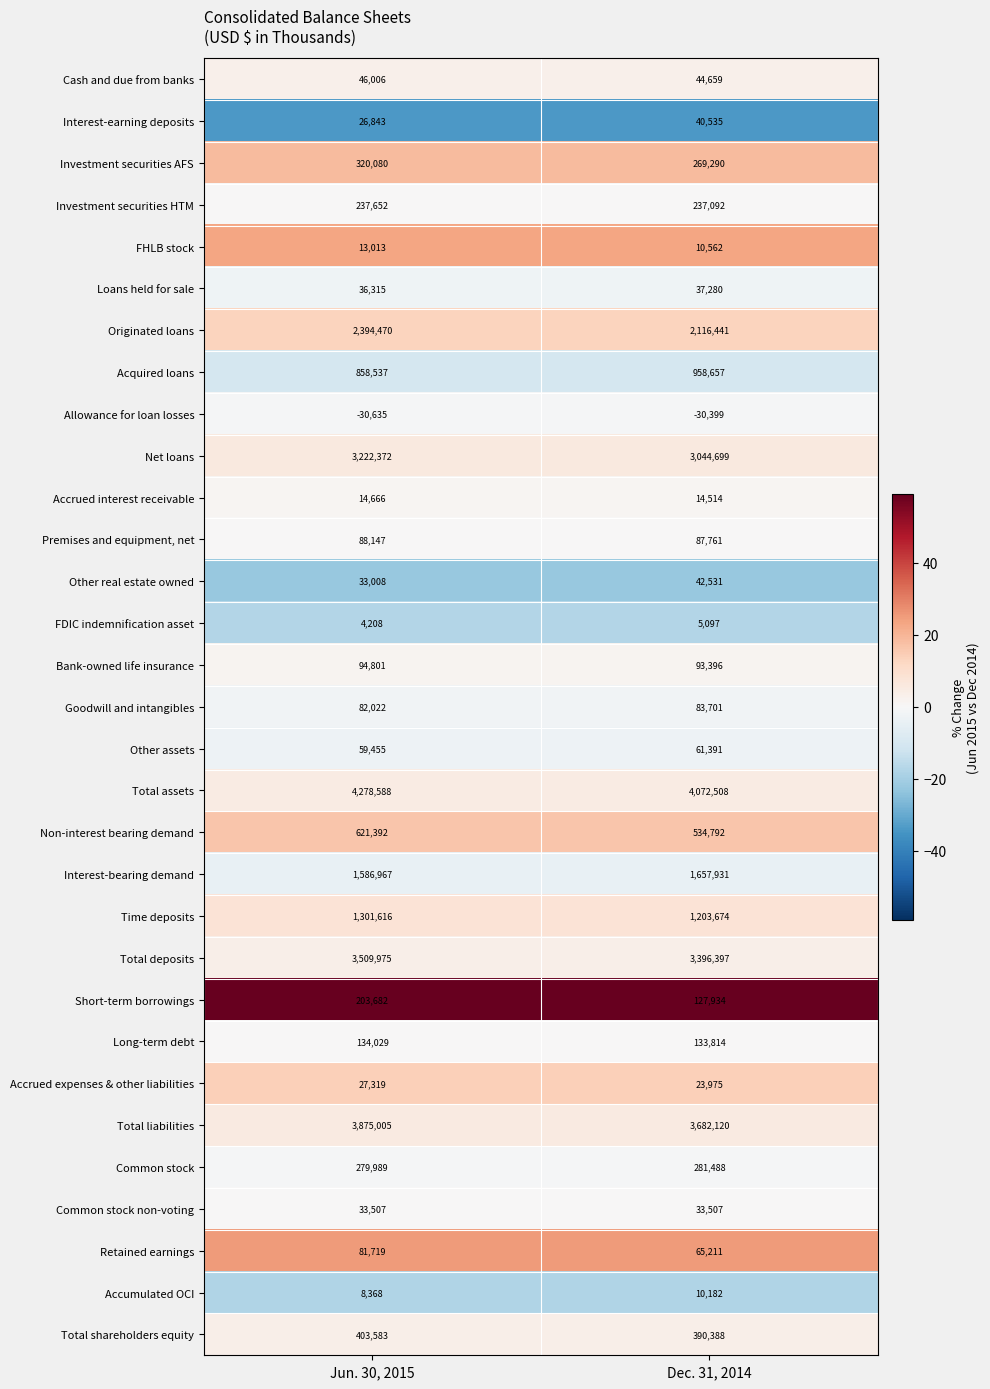

Is the value of Common stock at Jun. 30, 2015 greater than the value of Long-term debt at Dec. 31, 2014?

Yes